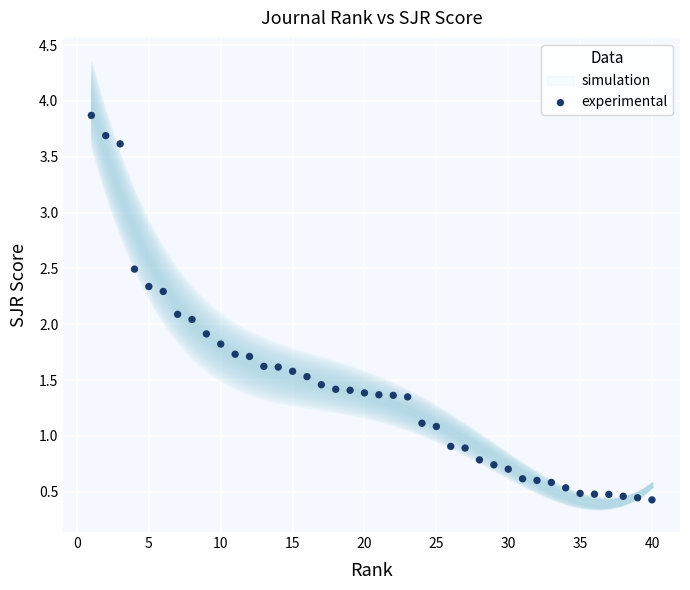

What is the range of X values (max minus min)?

39.0